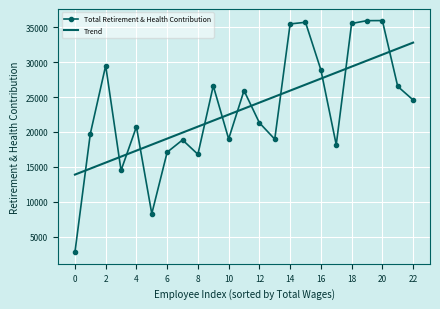

List the series in order of their peak value, highest first.

Total Retirement & Health Contribution, Trend